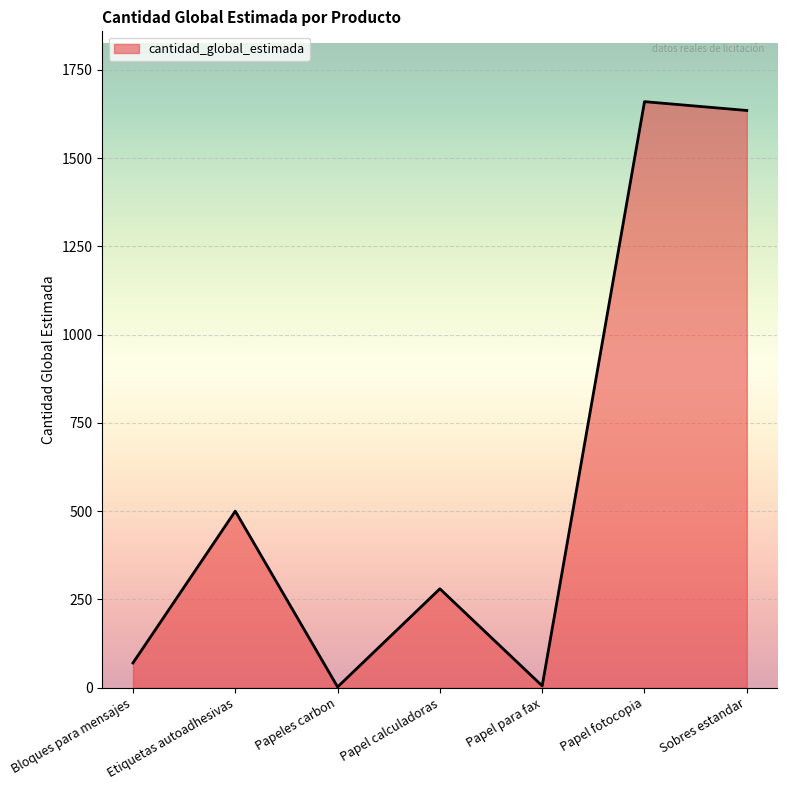

Where is the first local maximum?

Etiquetas autoadhesivas